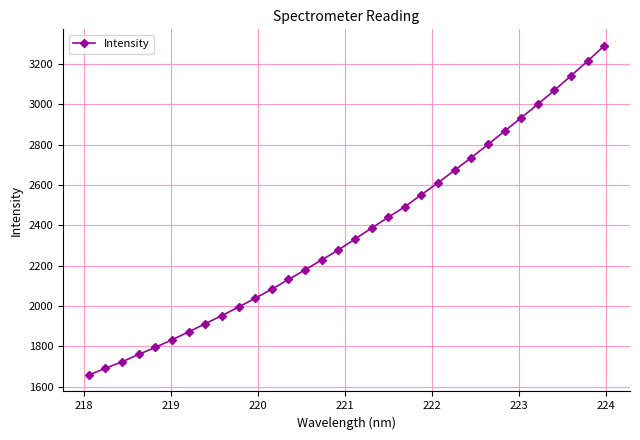

What is the sum of all values?

75662.5